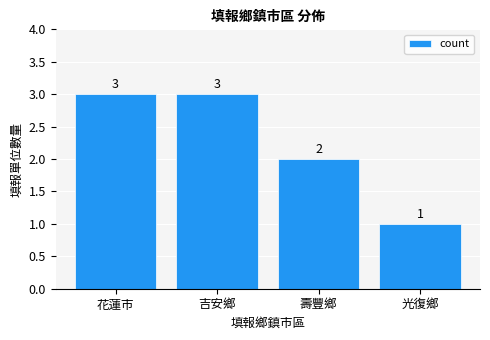

True or false: the data shows 1 at 光復鄉.

True